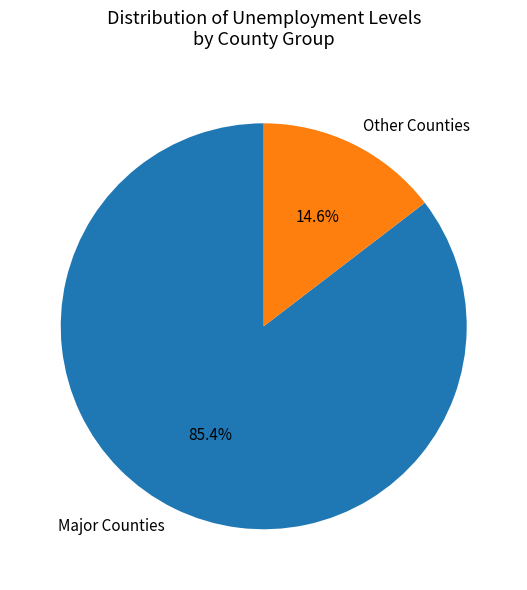

How much of the chart is everything except Major Counties?

14.6%